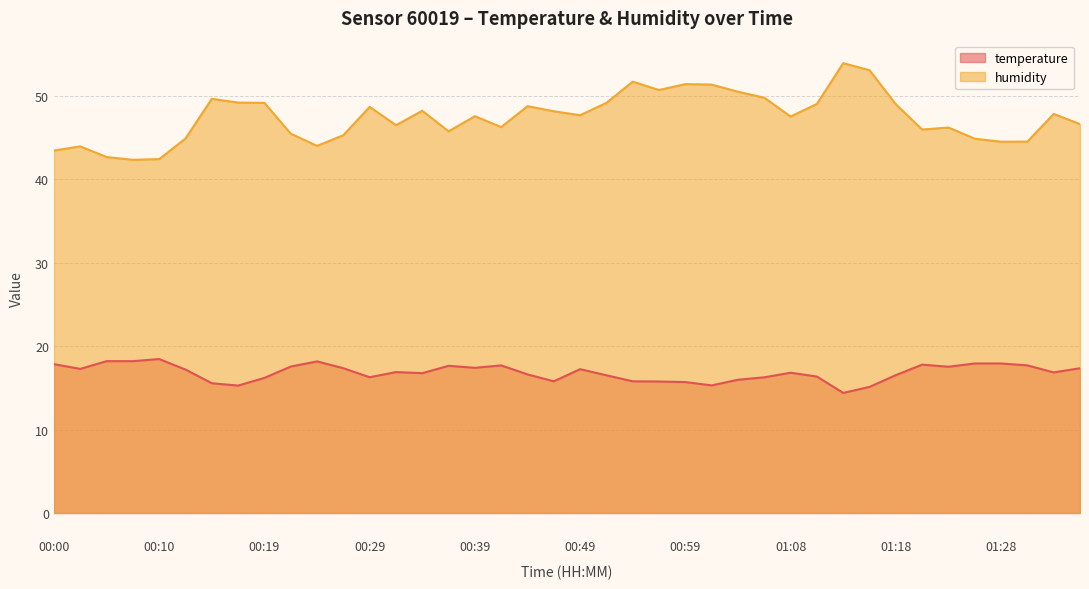

What position from the left is 00:39?

17